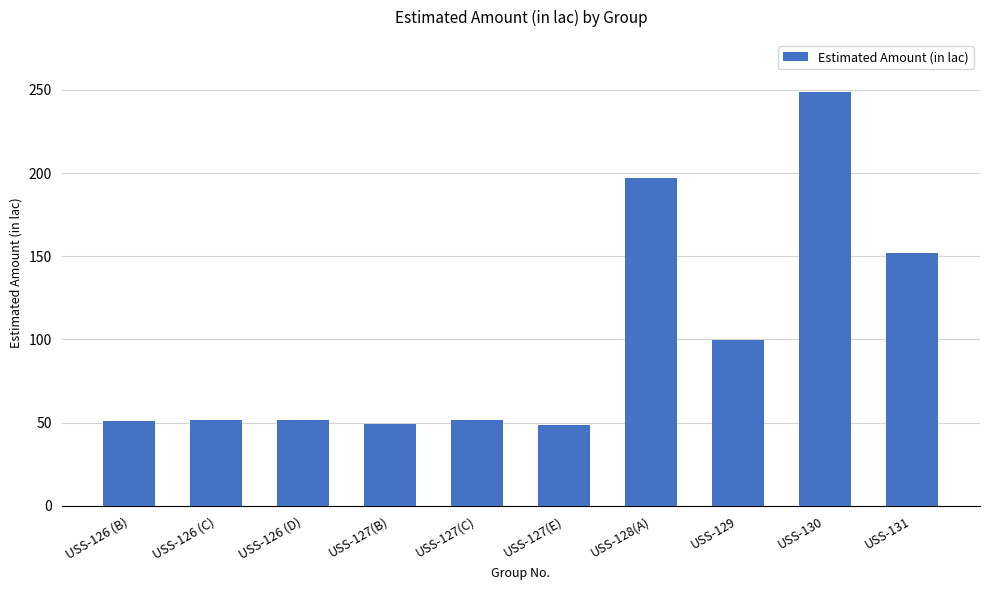

Approximately how many times larger is the value at USS-131 compared to USS-129?

1.5